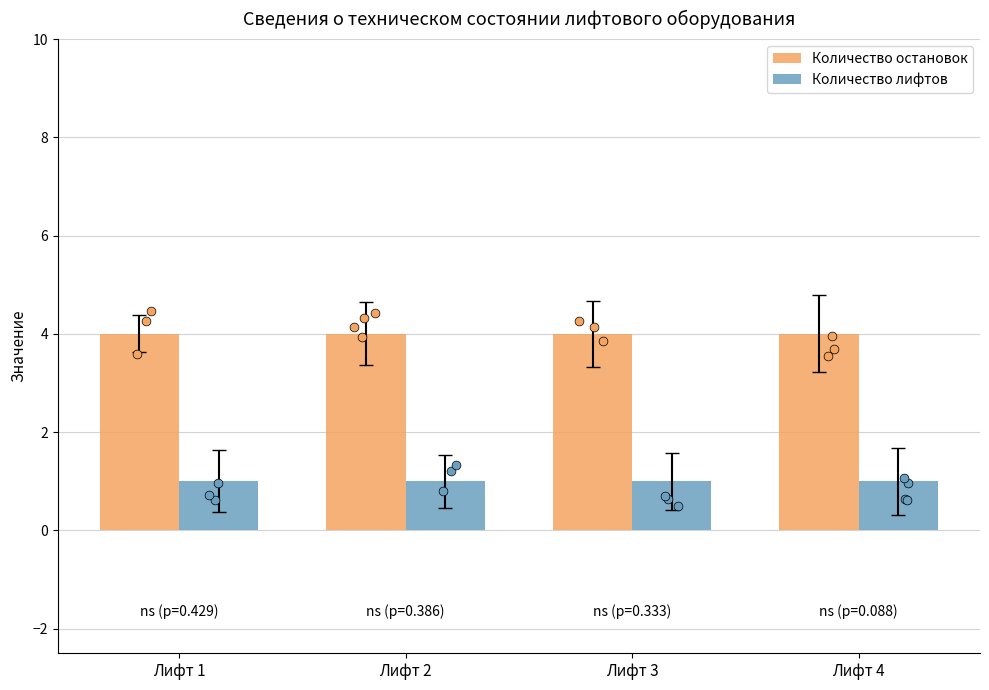

At which category is the sum across all series the highest?

Лифт 1